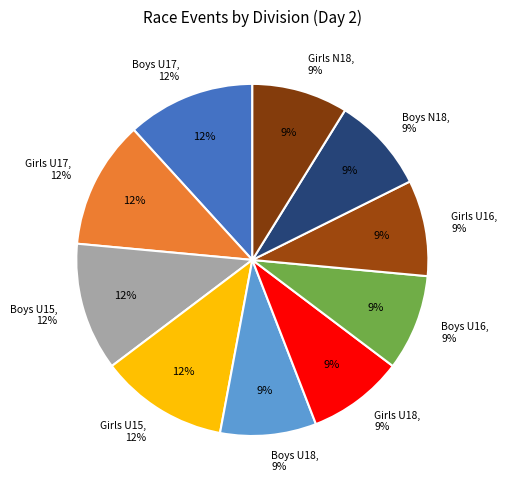

True or false: Girls N18 accounts for 4% of the total.

False